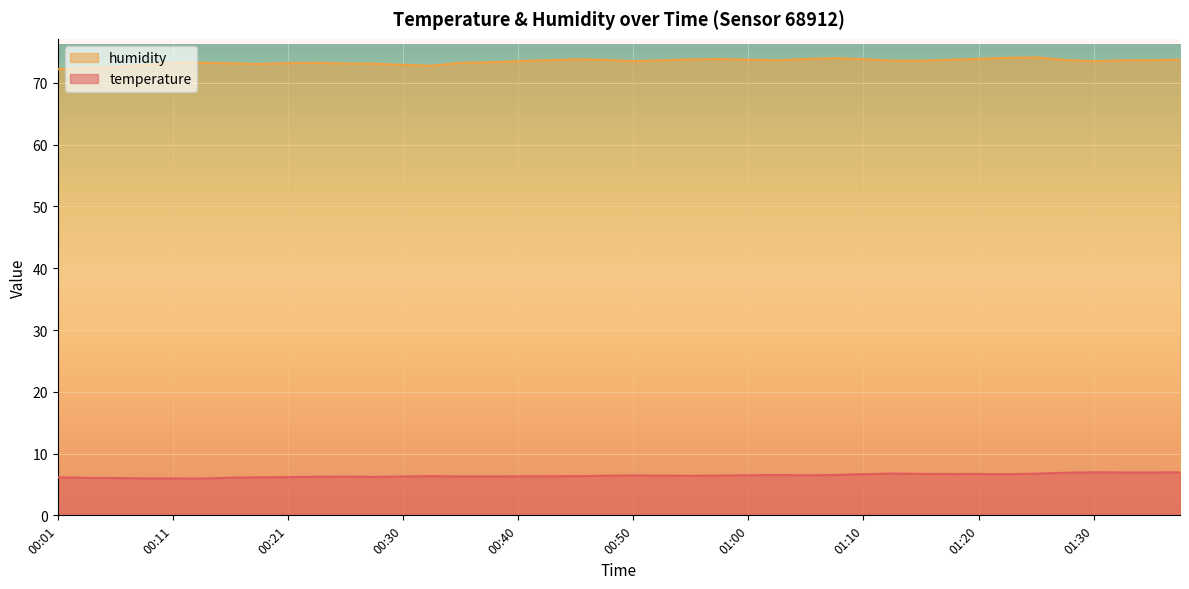

At 00:26, list the series in order from smallest to largest.

temperature, humidity